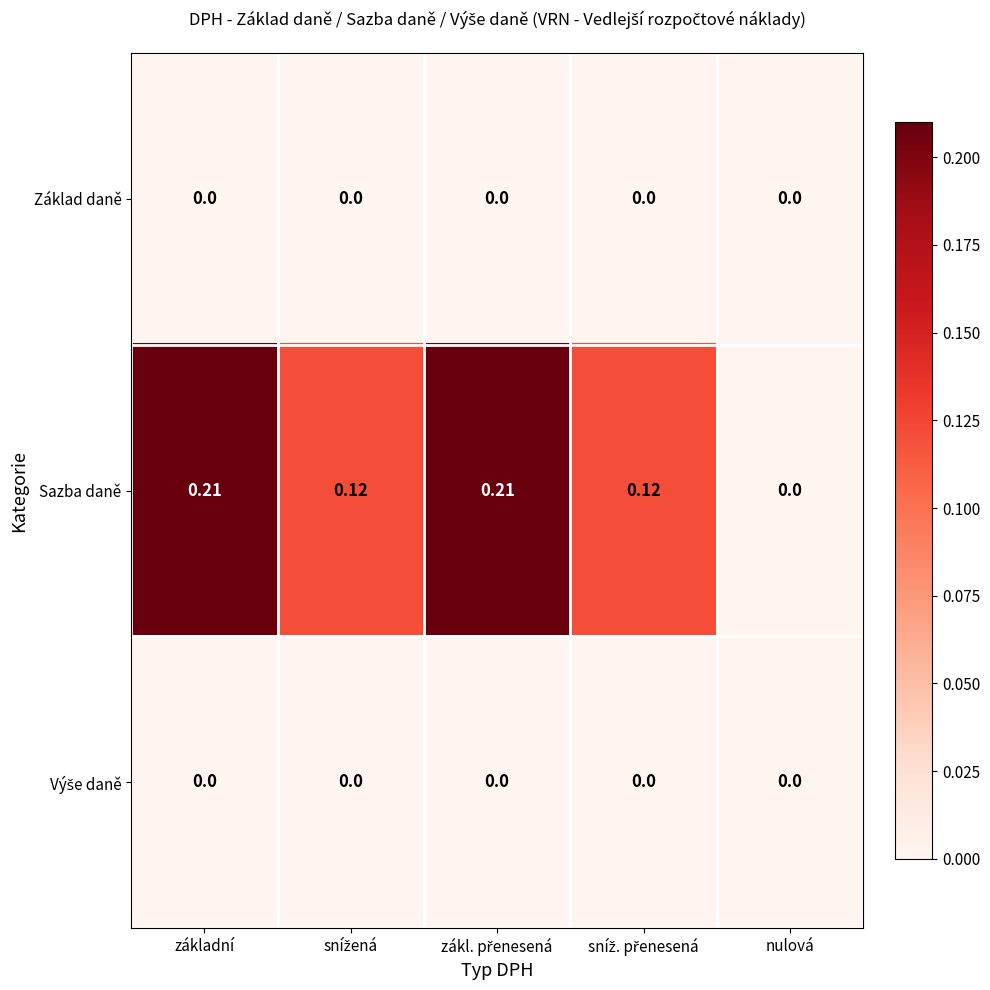

Which series has the largest range (max minus min)?

Sazba daně